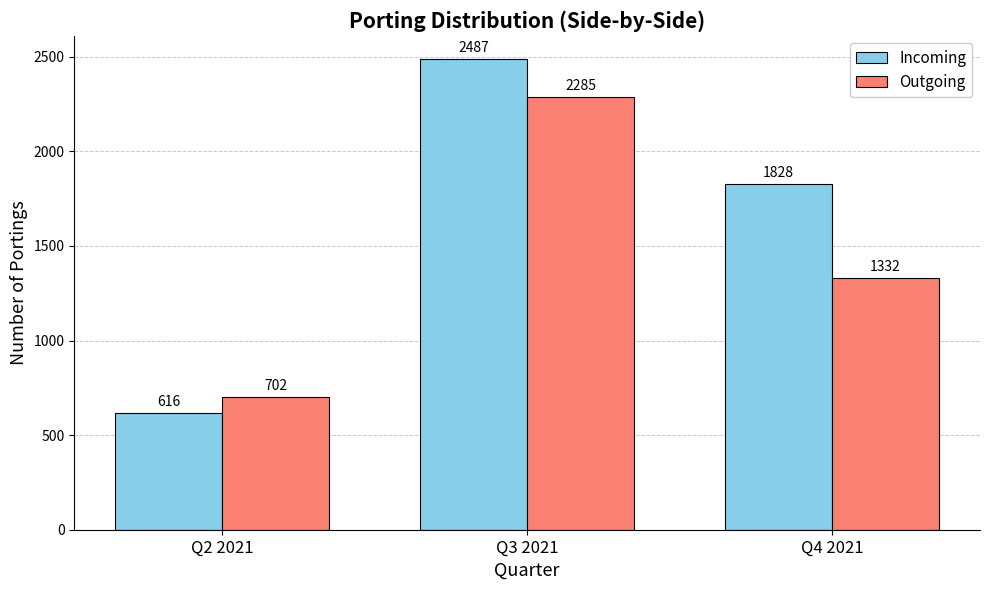

Does the chart contain any negative values?

No